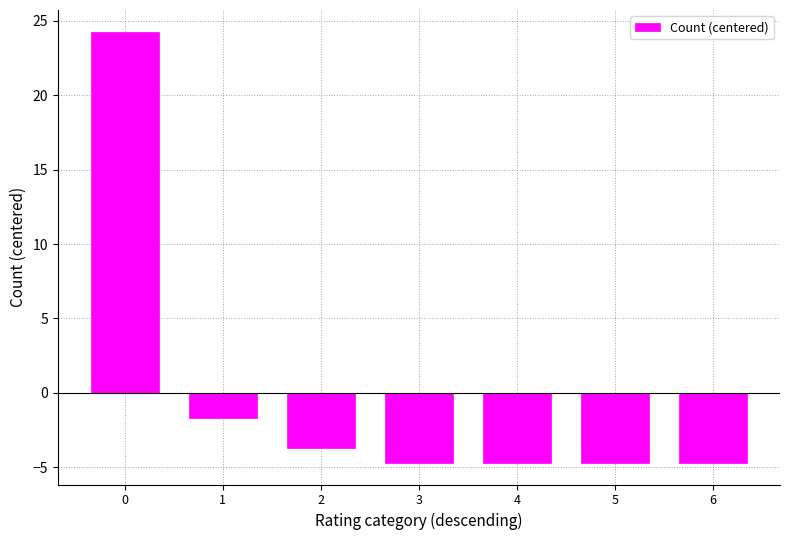

The chart shows a value of -4.7 at 6. True or false?

True